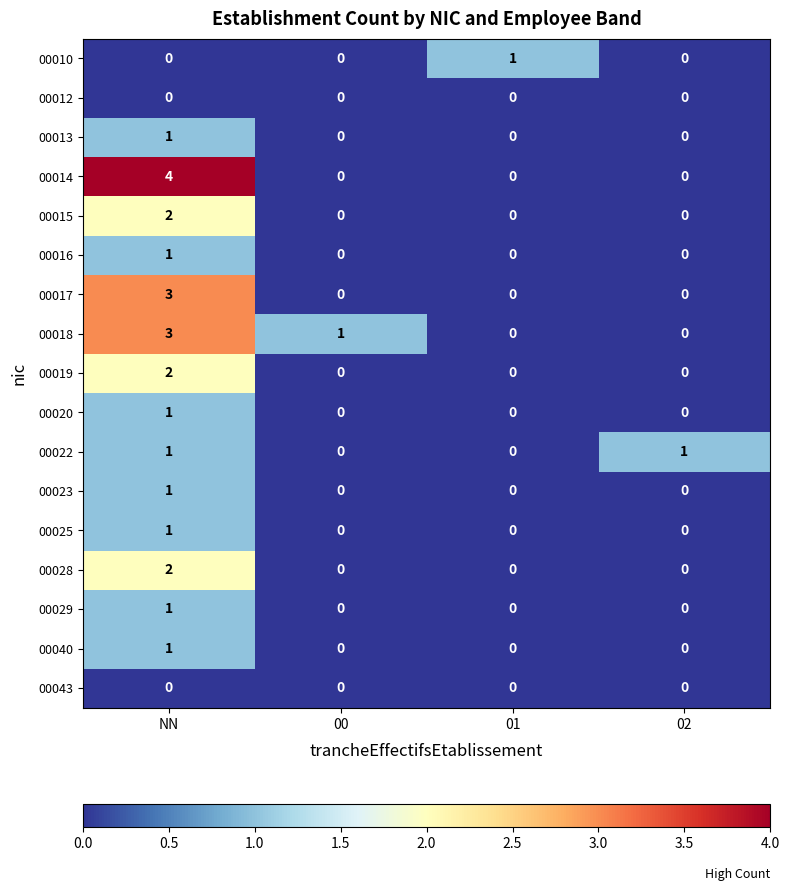

What is the maximum value shown in the chart?

4